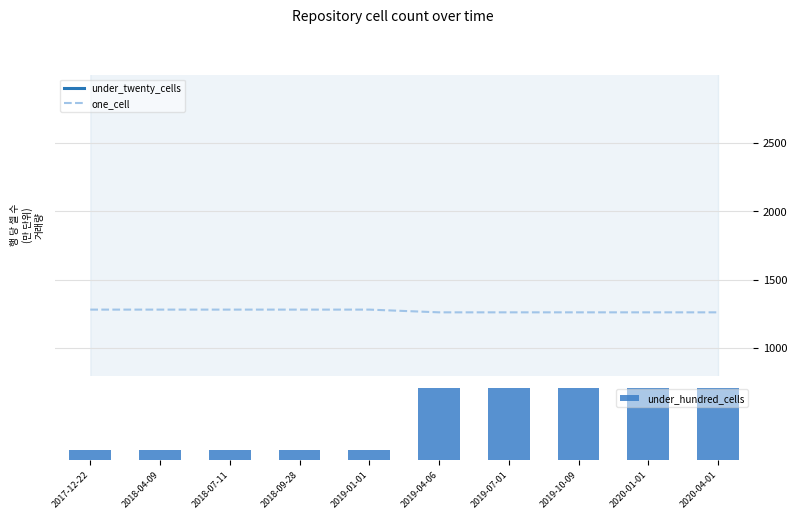

The value of under_hundred_cells at 2020-04-01 is 230. True or false?

True